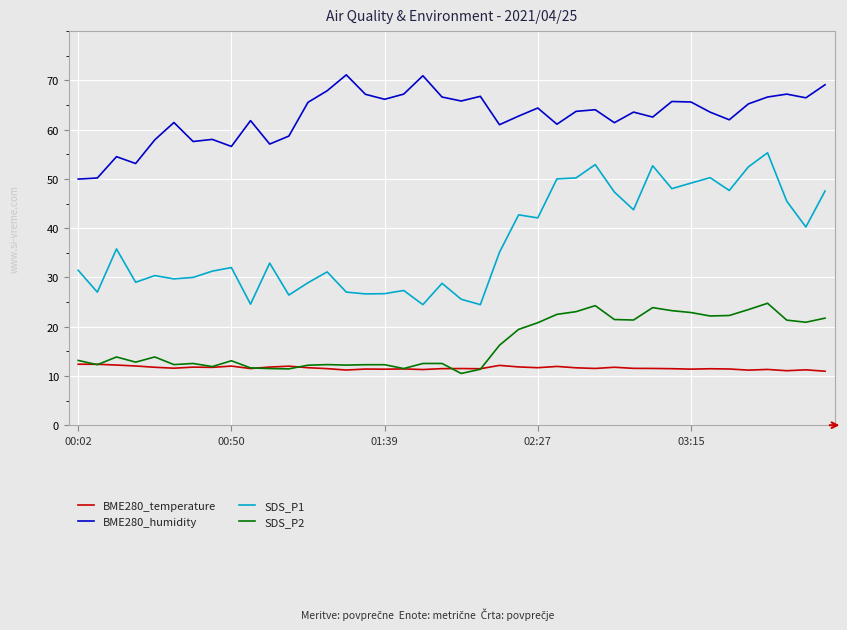

What is the maximum value for BME280_temperature?

12.4